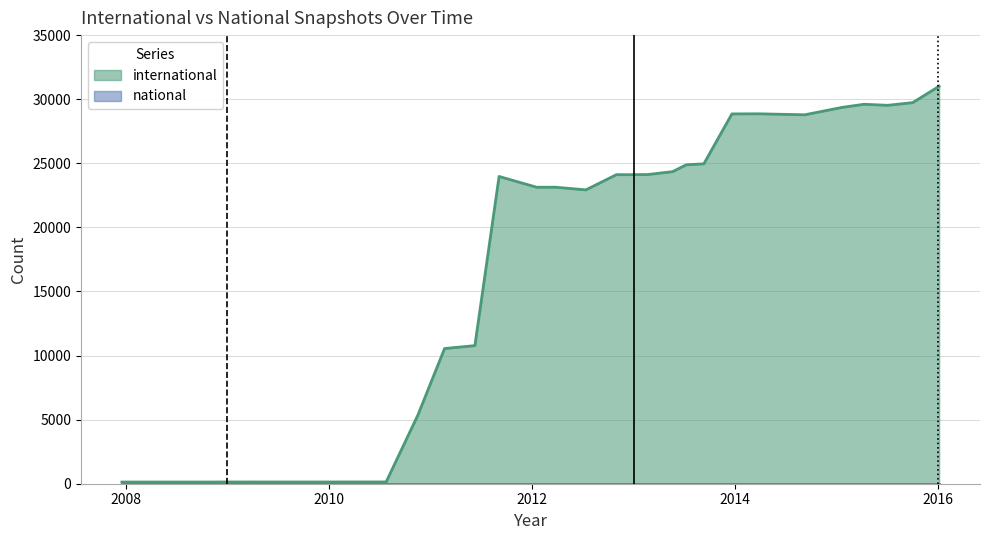

Which label corresponds to the largest value in the chart?

2016-01-04